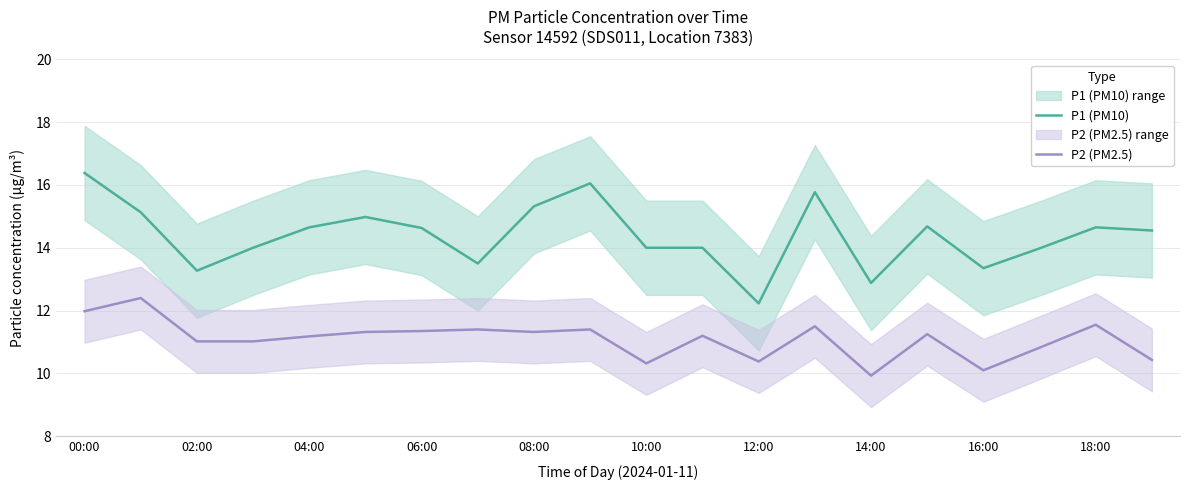

True or false: P2 (PM2.5) has more than 1 points higher than both neighbors.

True